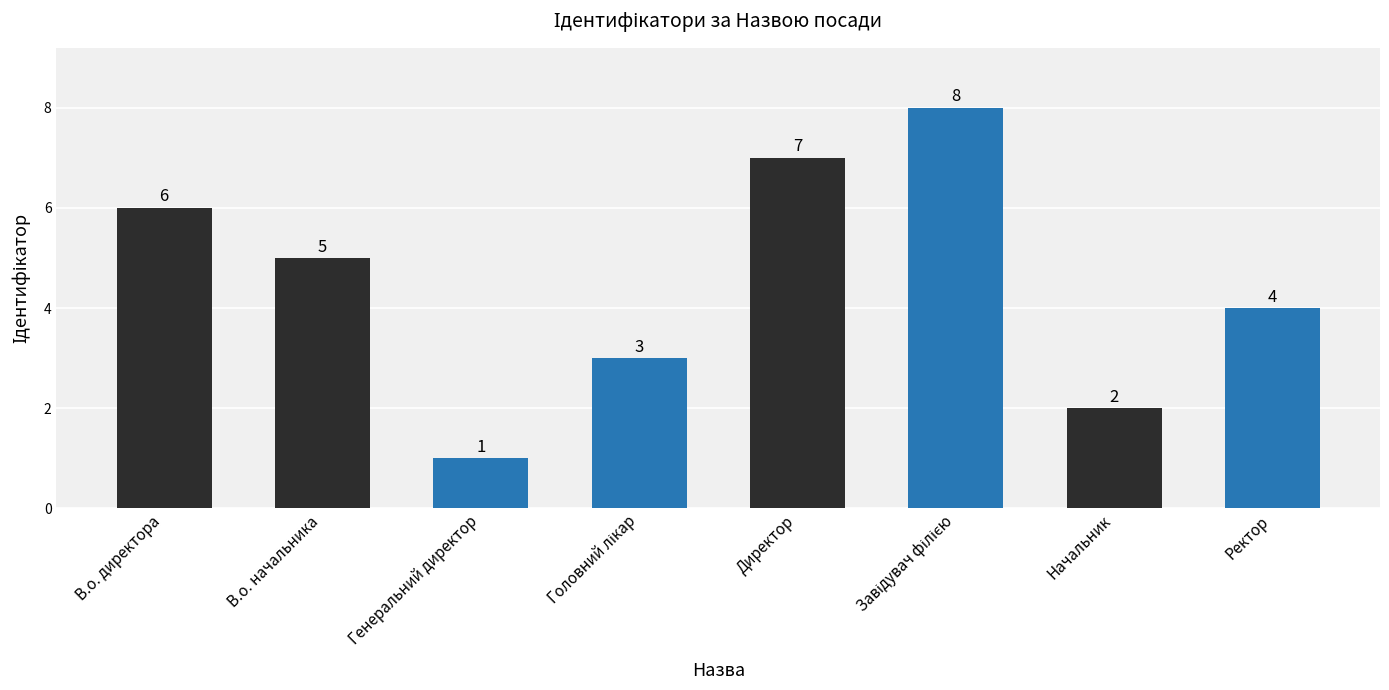

The chart shows a value of 1 at Ректор. True or false?

False